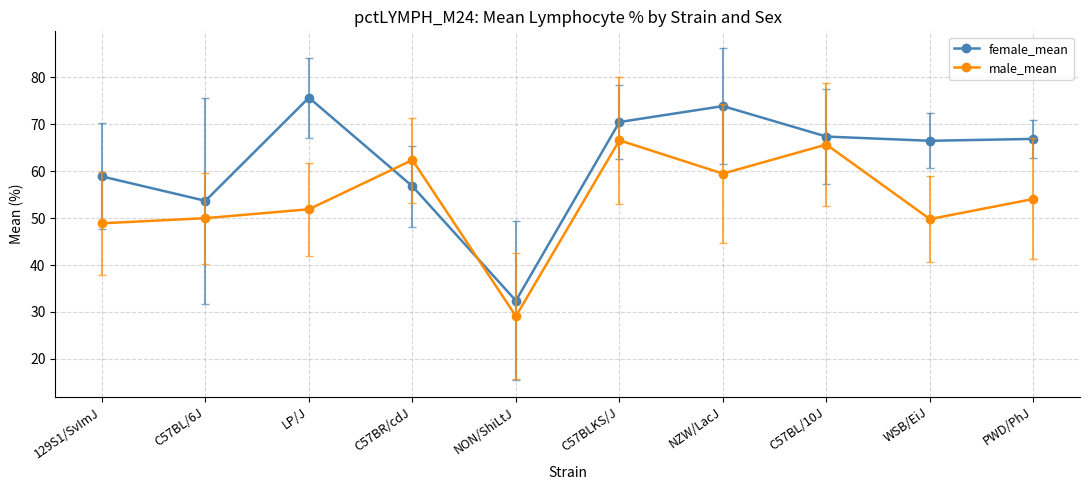

How many interior local peaks does the female_mean series have?

2